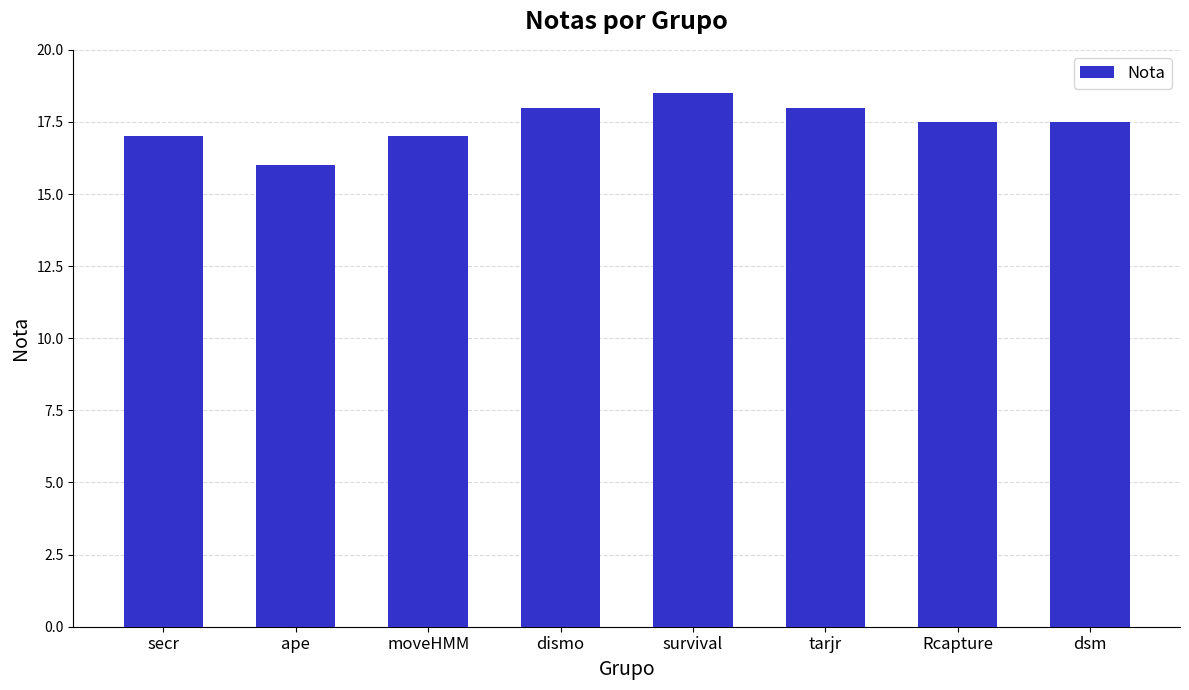

Which label corresponds to the smallest value in the chart?

ape